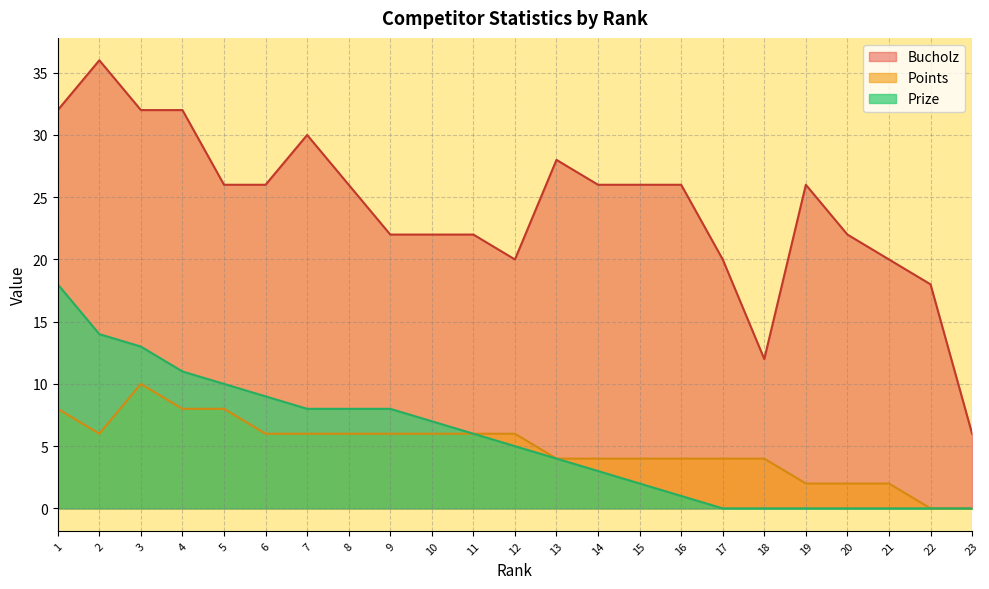

What are all the series names shown in the legend?

Bucholz, Points, Prize